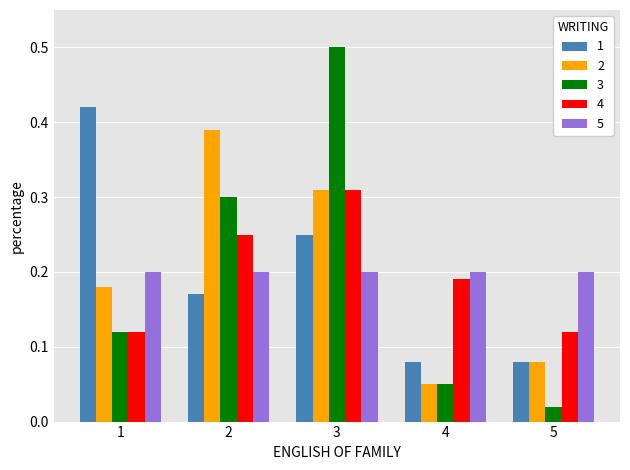

At which label is 3 closest to 0?

5